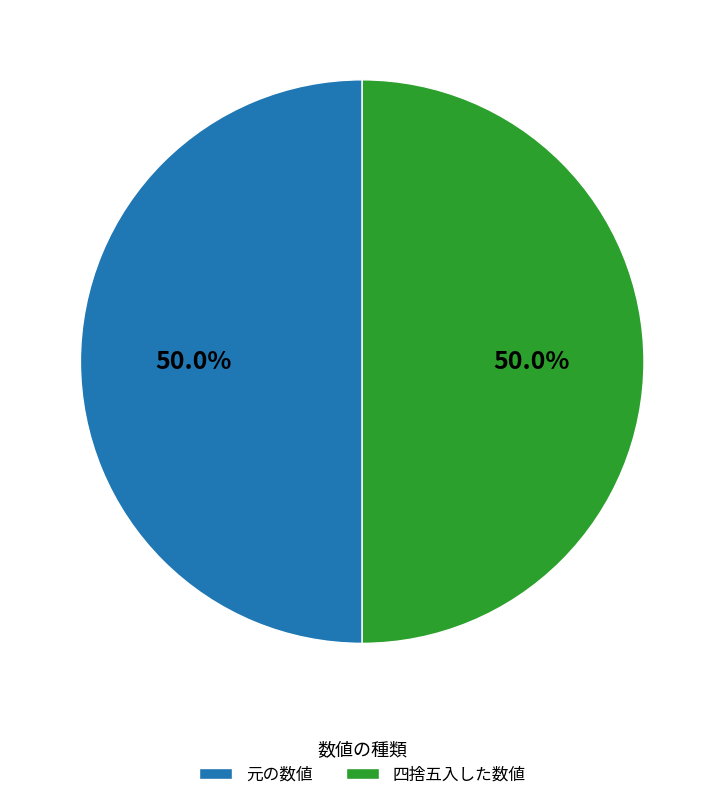

Combined, what portion of the pie is 元の数値 and 四捨五入した数値?

100.0%